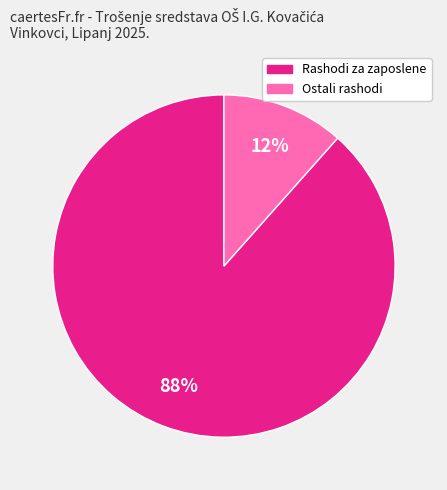

To the nearest percent, what is the average slice percentage?

50%